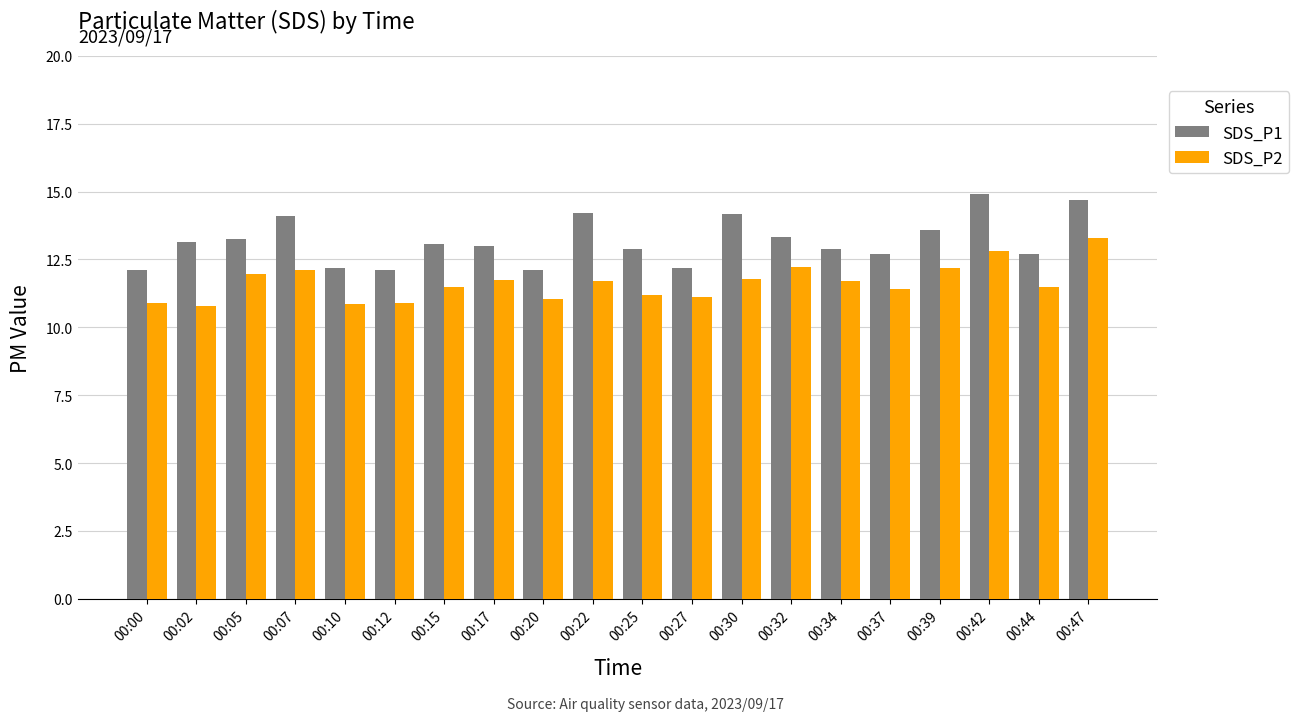

What is the difference between the SDS_P1 values at 00:32 and 00:47?

1.4